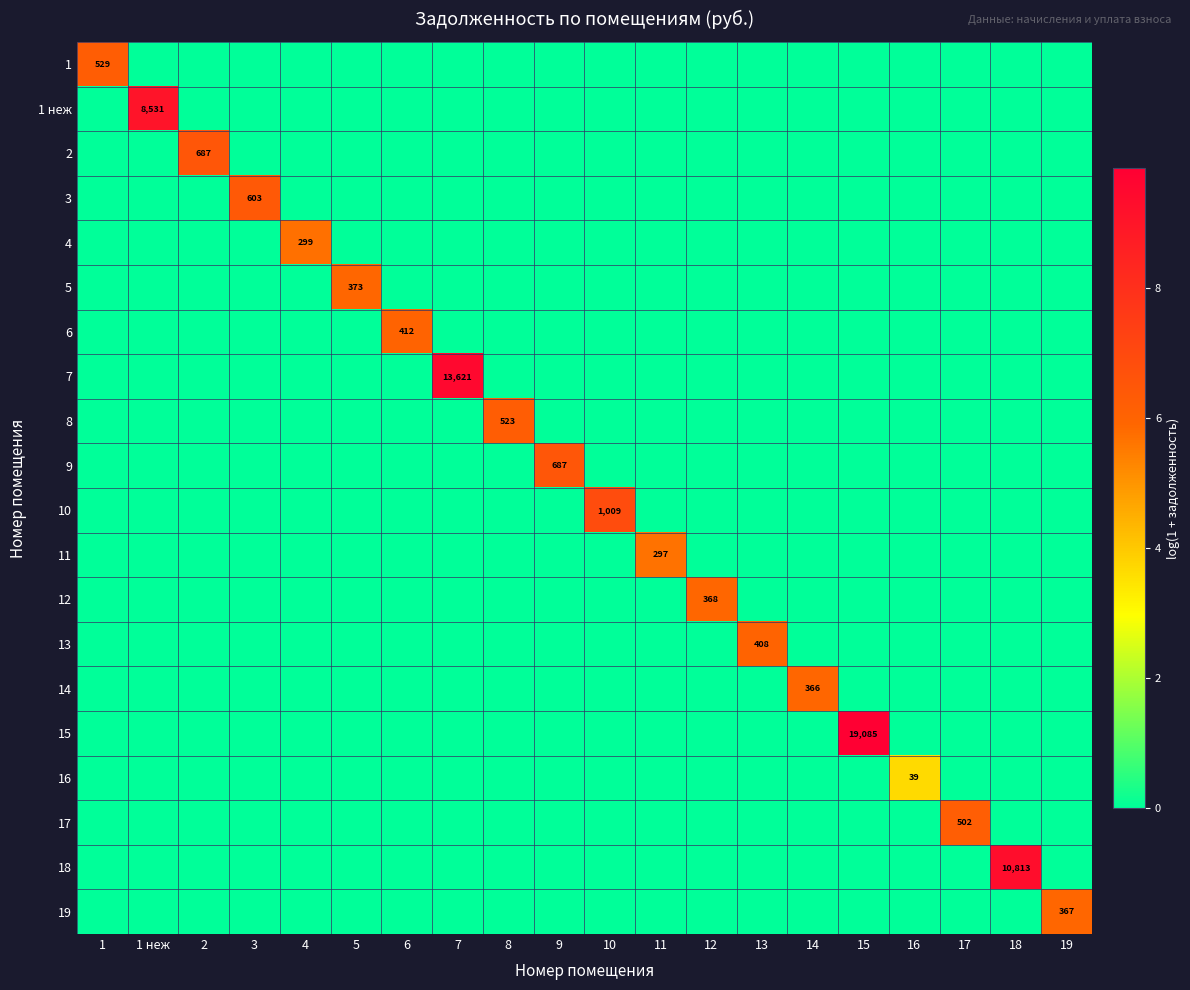

At which label does 16 reach its minimum?

1